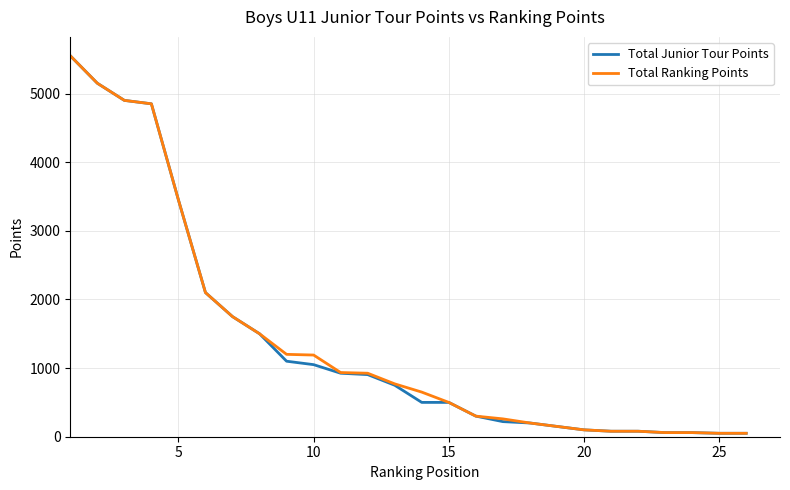

What is the maximum value for Total Junior Tour Points?

5550